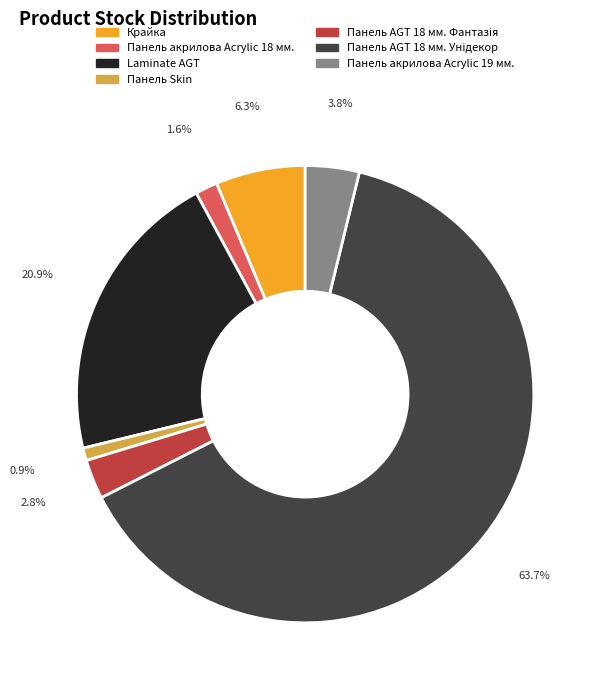

What is the smallest slice in the pie chart?

Панель Skin